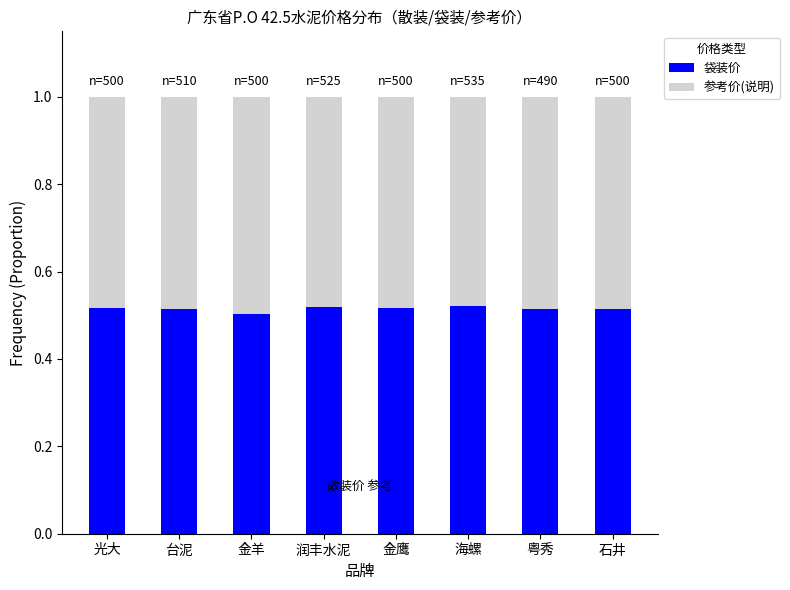

True or false: 袋装价 has a value of 0.1 at 润丰水泥.

False